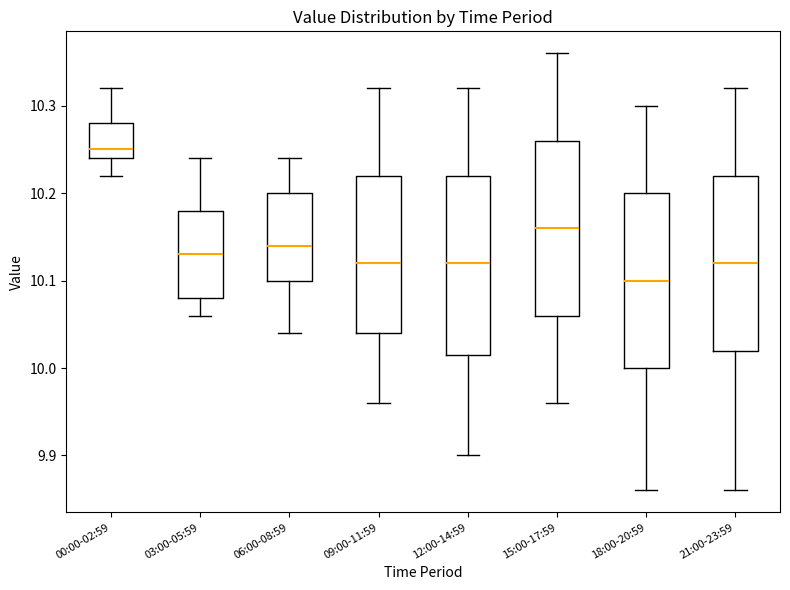

Reading left to right, transcribe this box plot: for each box, give where its median line is, the range the box spans, and where its two whiskers end, as read against the y-axis. The values are not printed on the chart, so give them approximately, as read against the axis.

00:00-02:59: median 10.25, box 10.24 to 10.28, whiskers 10.22 to 10.32
03:00-05:59: median 10.13, box 10.08 to 10.18, whiskers 10.06 to 10.24
06:00-08:59: median 10.14, box 10.10 to 10.20, whiskers 10.04 to 10.24
09:00-11:59: median 10.12, box 10.04 to 10.22, whiskers 9.96 to 10.32
12:00-14:59: median 10.12, box 10.02 to 10.22, whiskers 9.90 to 10.32
15:00-17:59: median 10.16, box 10.06 to 10.26, whiskers 9.96 to 10.36
18:00-20:59: median 10.10, box 10.00 to 10.20, whiskers 9.86 to 10.30
21:00-23:59: median 10.12, box 10.02 to 10.22, whiskers 9.86 to 10.32